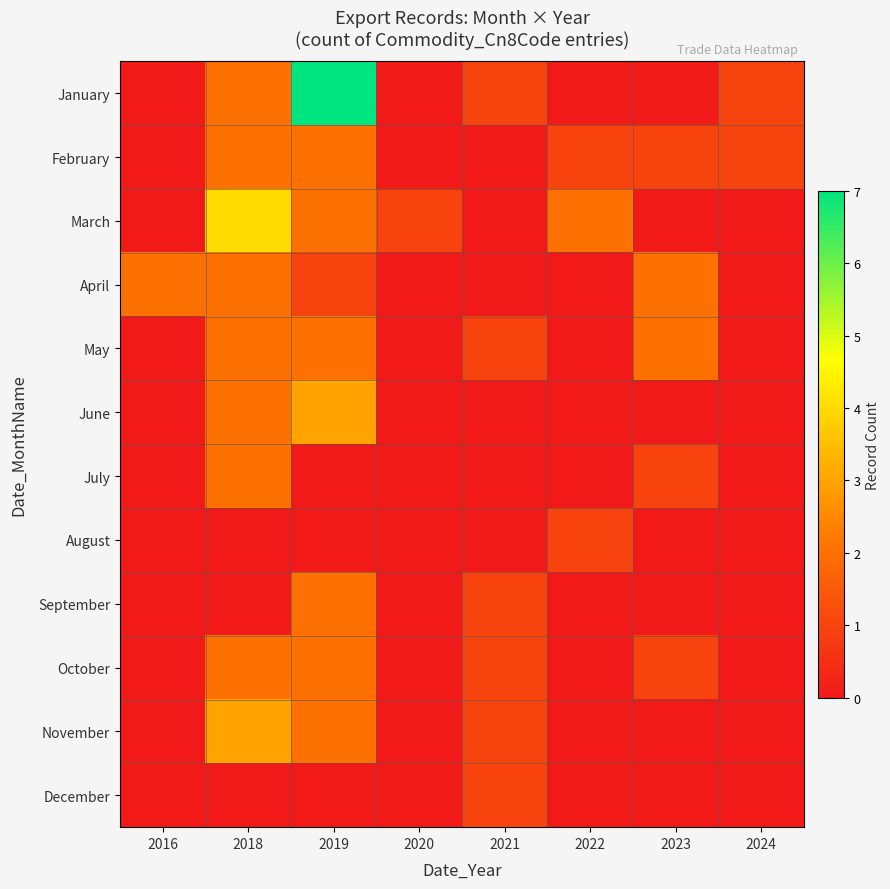

Between 2022 and 2024, which is larger?

2024